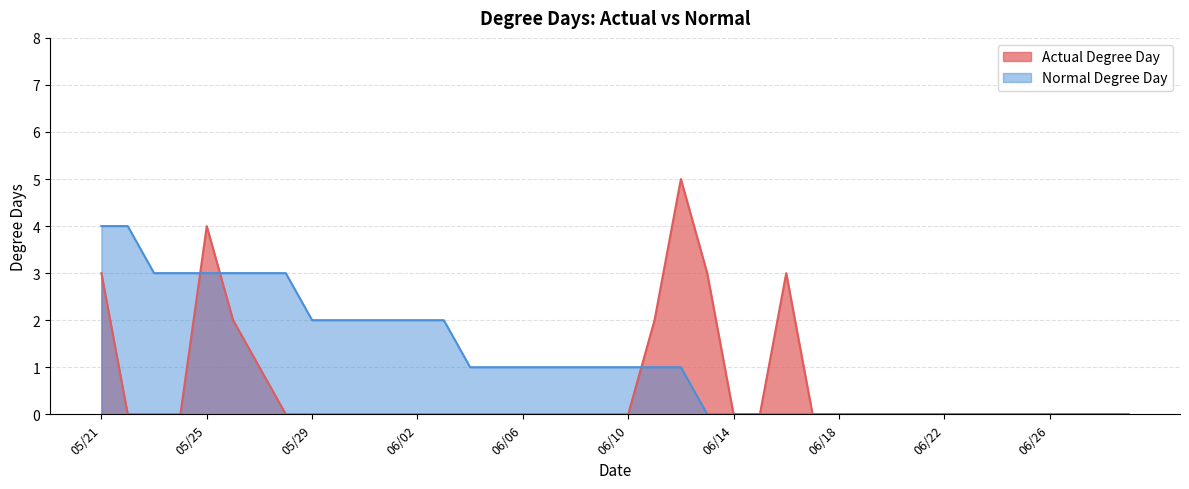

What position from the right is 06/26?

4